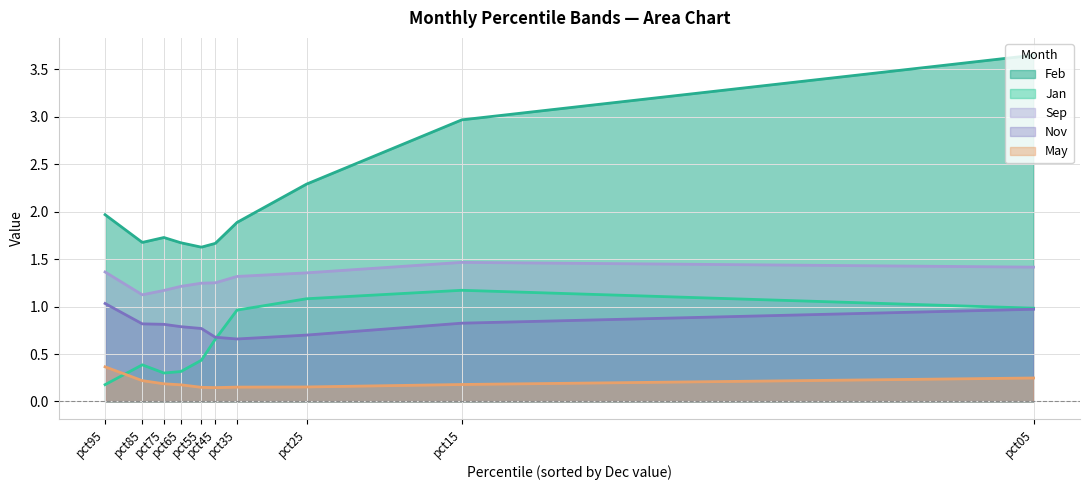

True or false: Sep and Jan intersect in this chart.

False